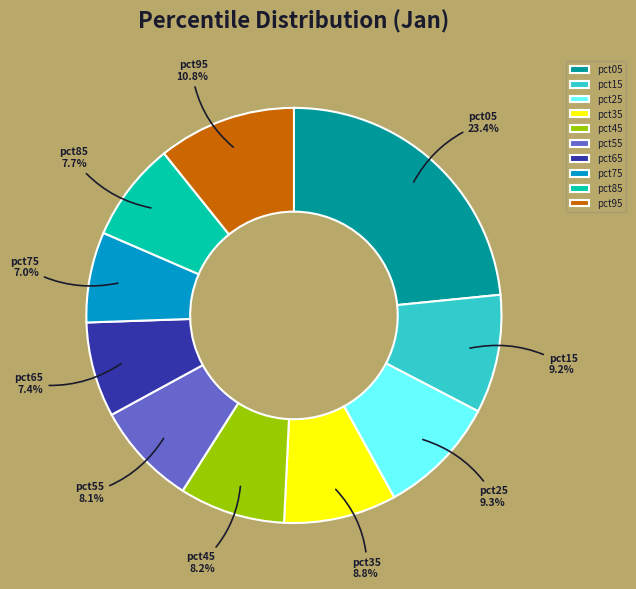

Which category has the biggest portion of the pie?

pct05